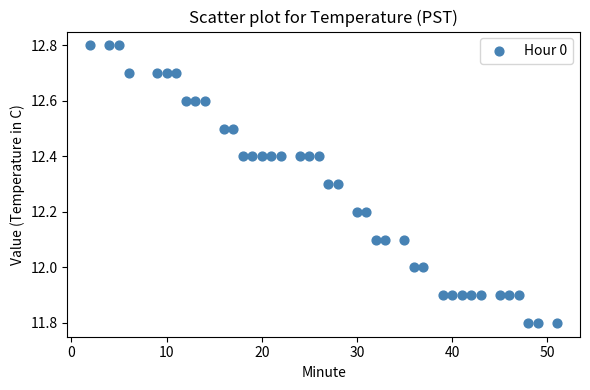

What is the range of Y values (max minus min)?

1.0